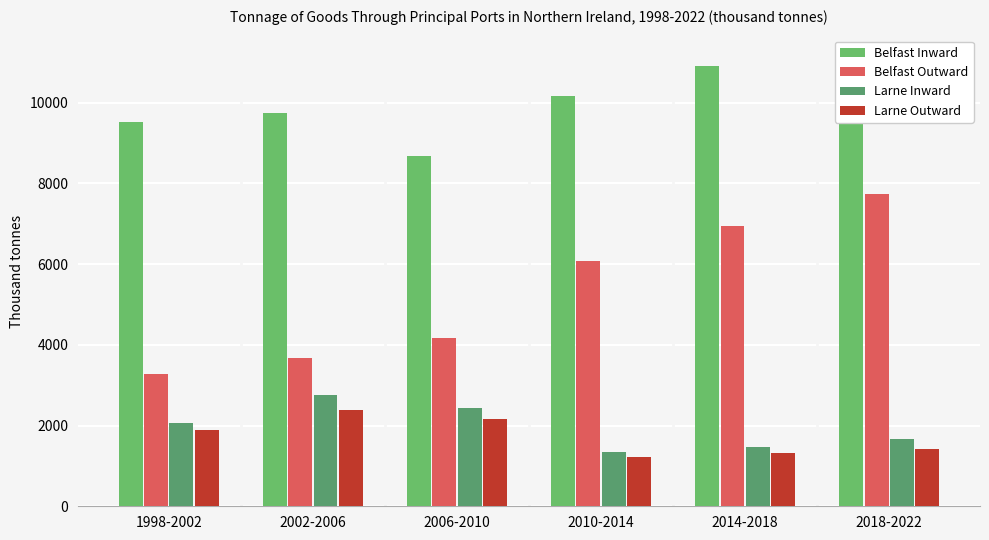

At how many categories does at least one series exceed 3934?

6